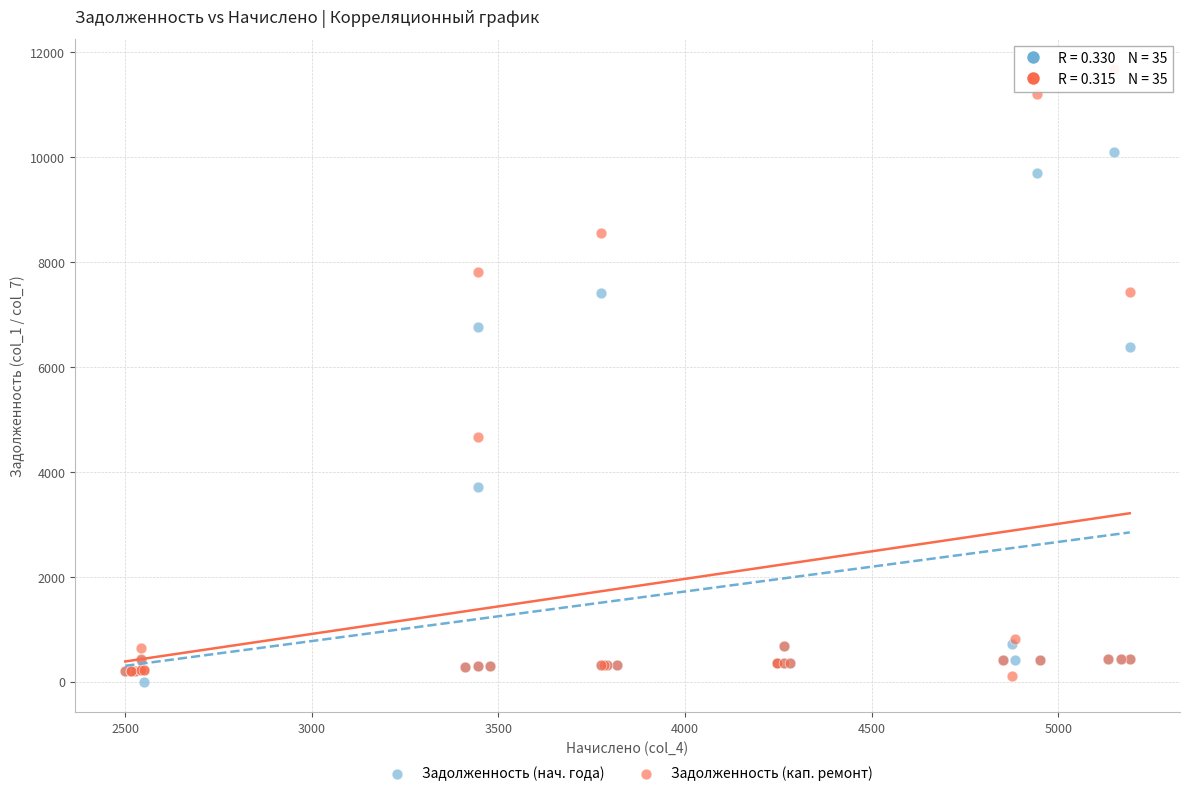

In the Задолженность (кап. ремонт) series, what Y value is closest to 5888?

4664.8